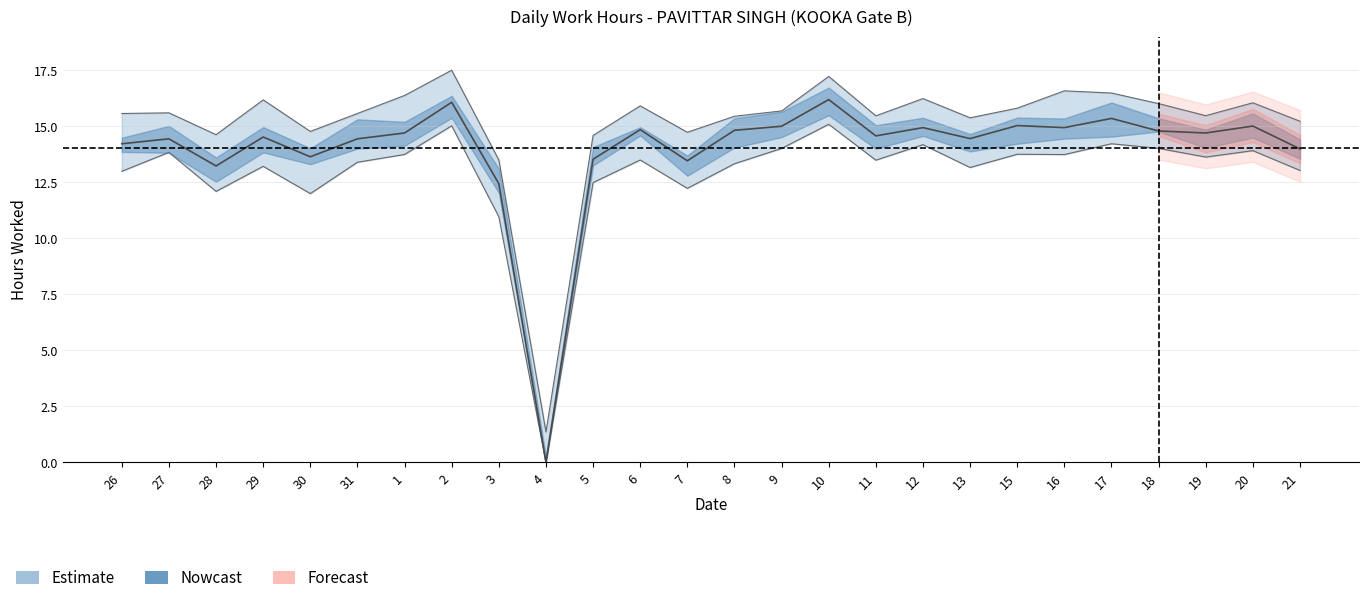

What is the sum of the values at 17 and 26?

29.6